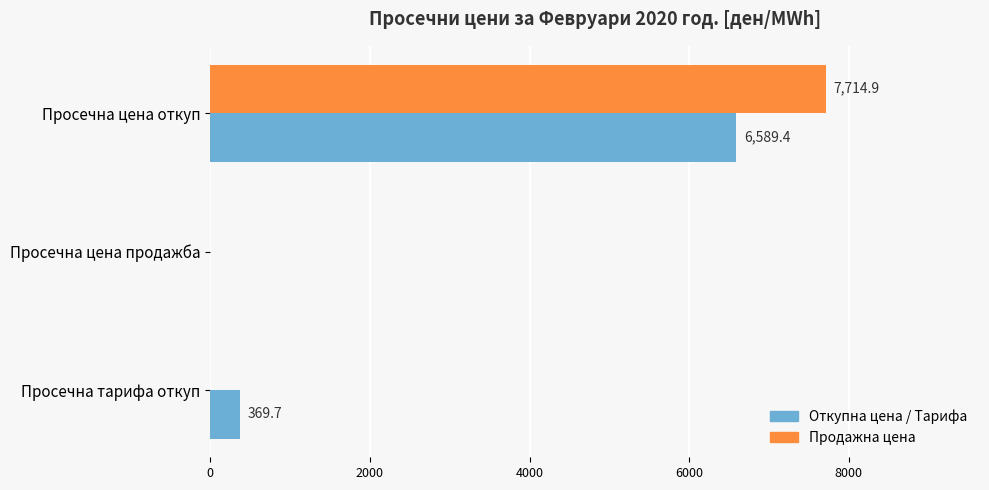

Which label corresponds to the largest value in the chart?

Просечна цена откуп